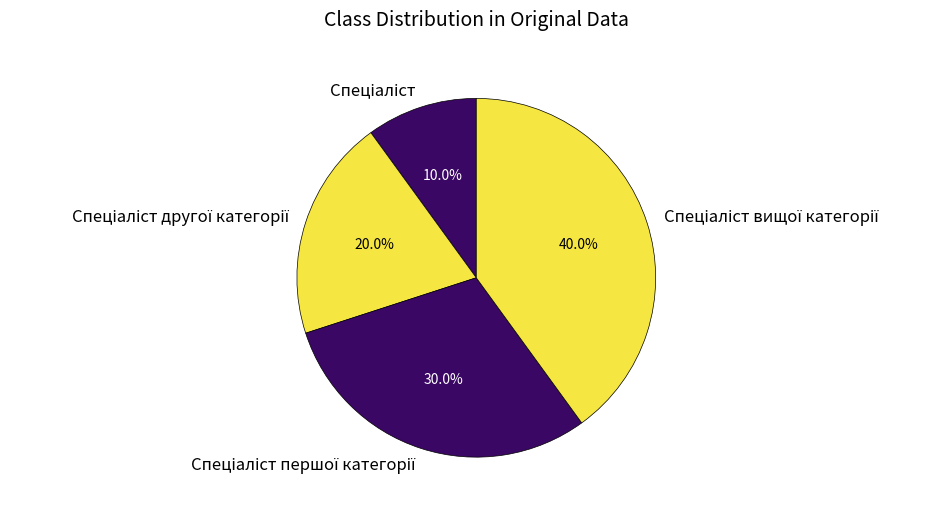

How many segments does this pie chart have?

4